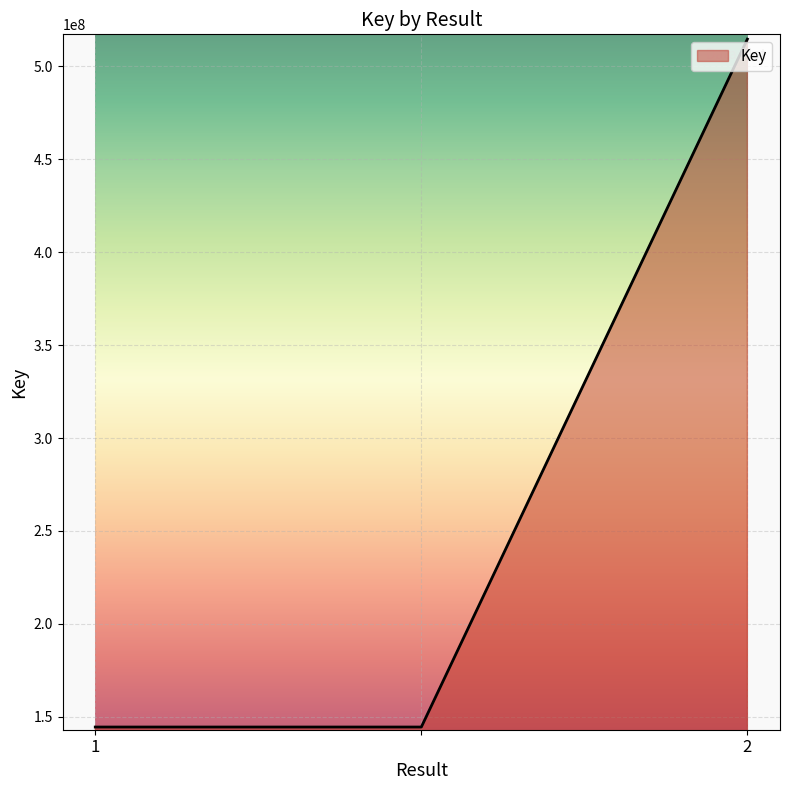

What is the minimum value shown in the chart?

144487891